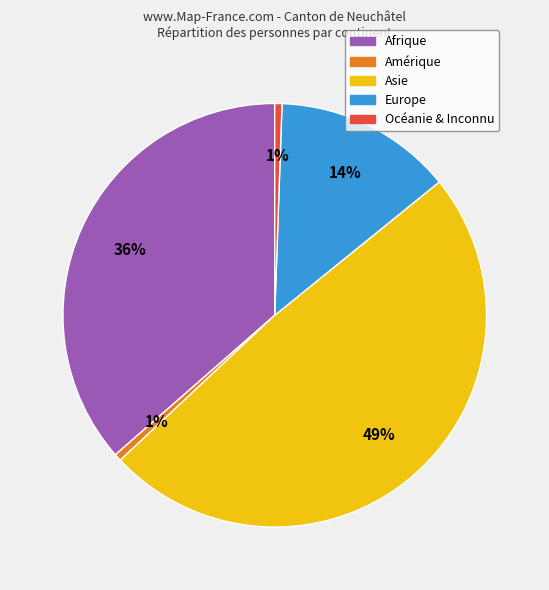

Count the number of slices in the pie.

5